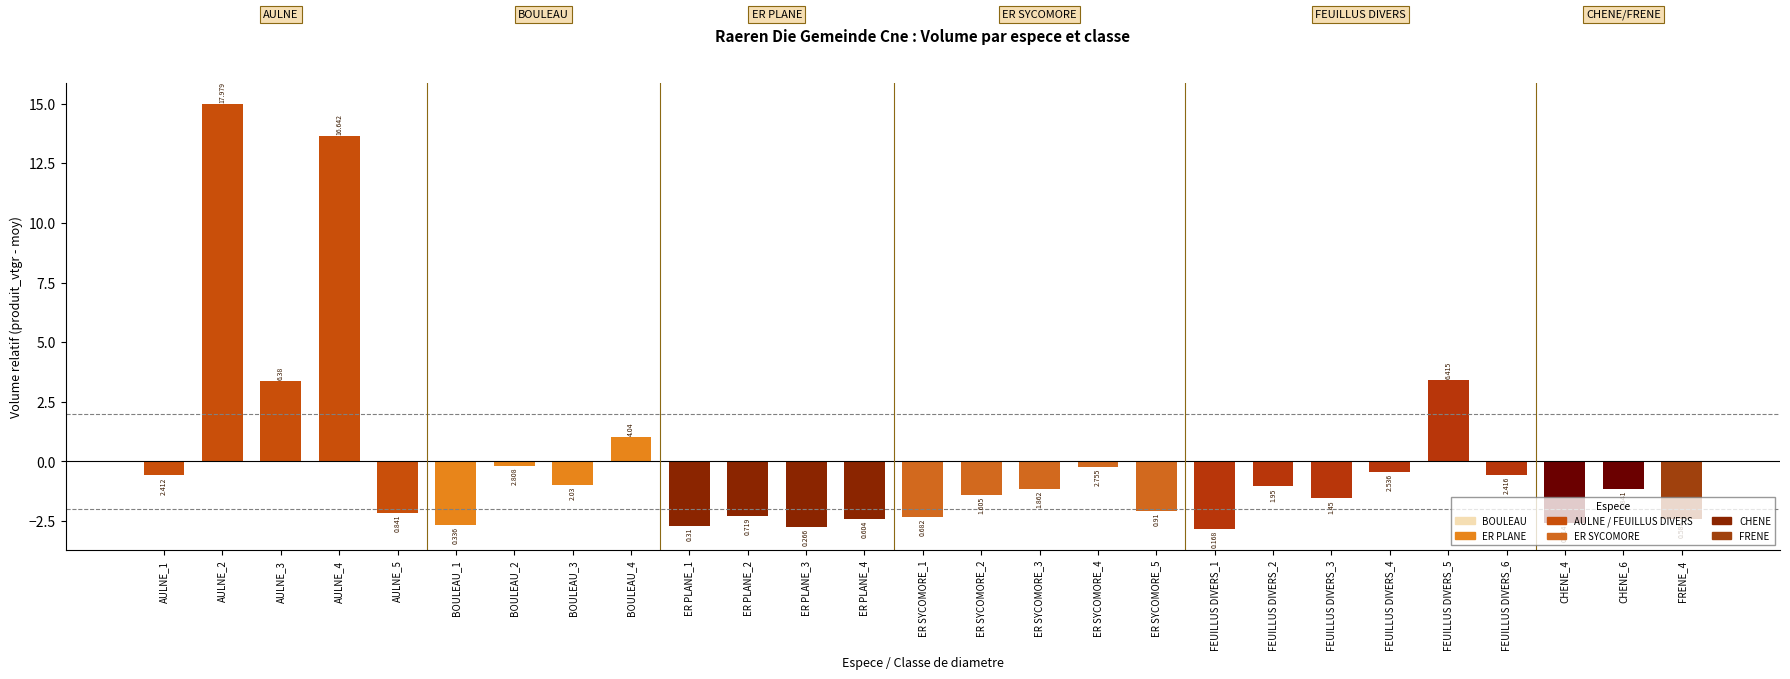

How many bars are there in total?

27